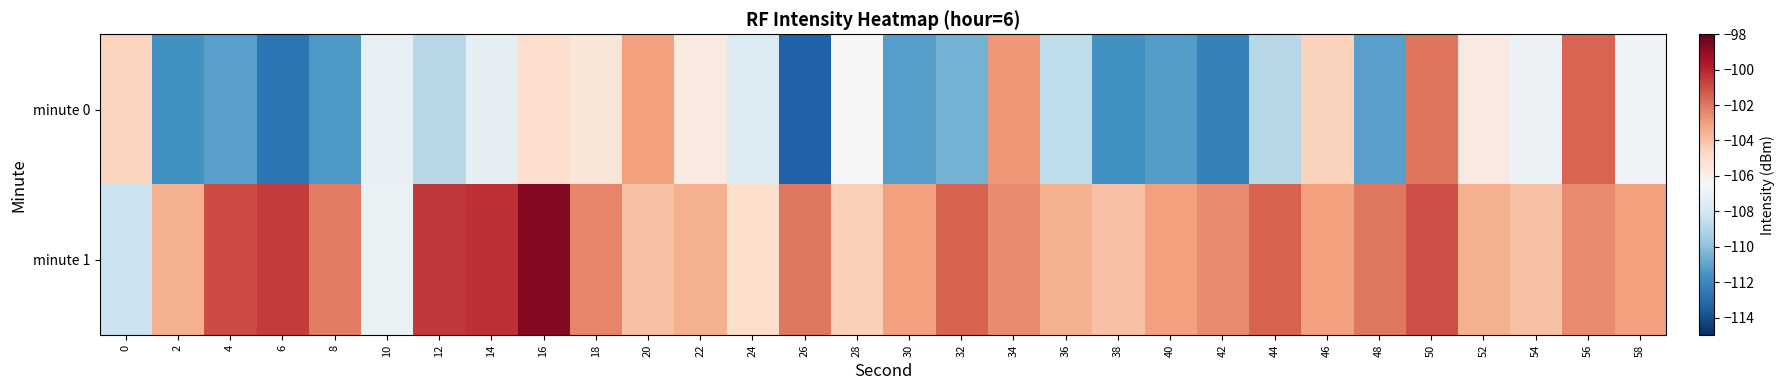

Rank the series by their average value, from highest to lowest.

minute 1, minute 0